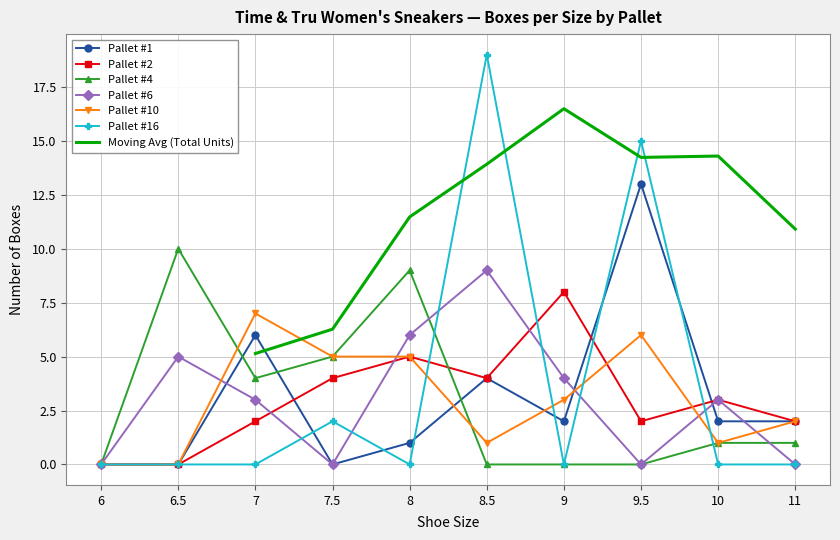

Which label corresponds to the largest value in the chart?

8.5